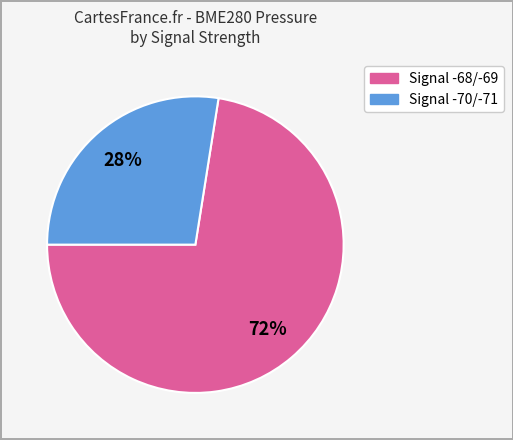

To the nearest percent, what is the average slice percentage?

50%